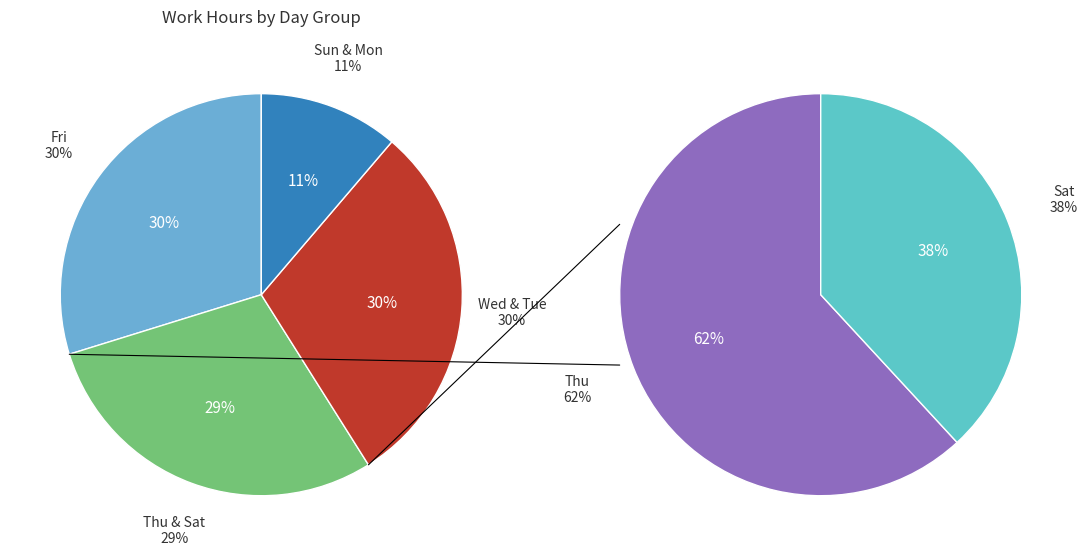

Does 18-Wed account for over 50% of the chart?

No